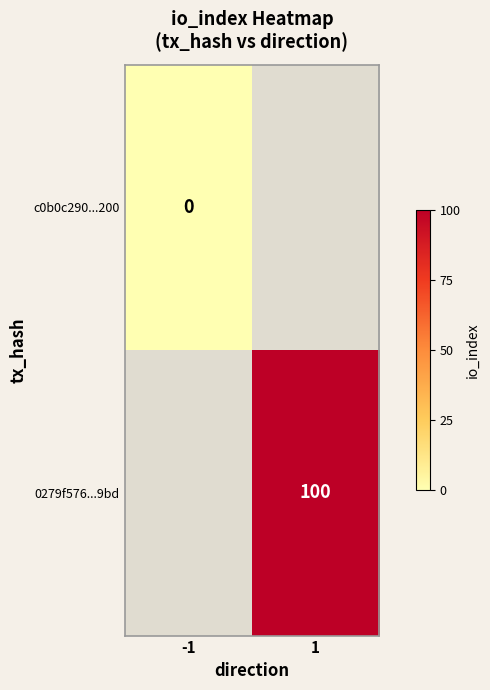

Which has a higher value, -1 or 1?

1